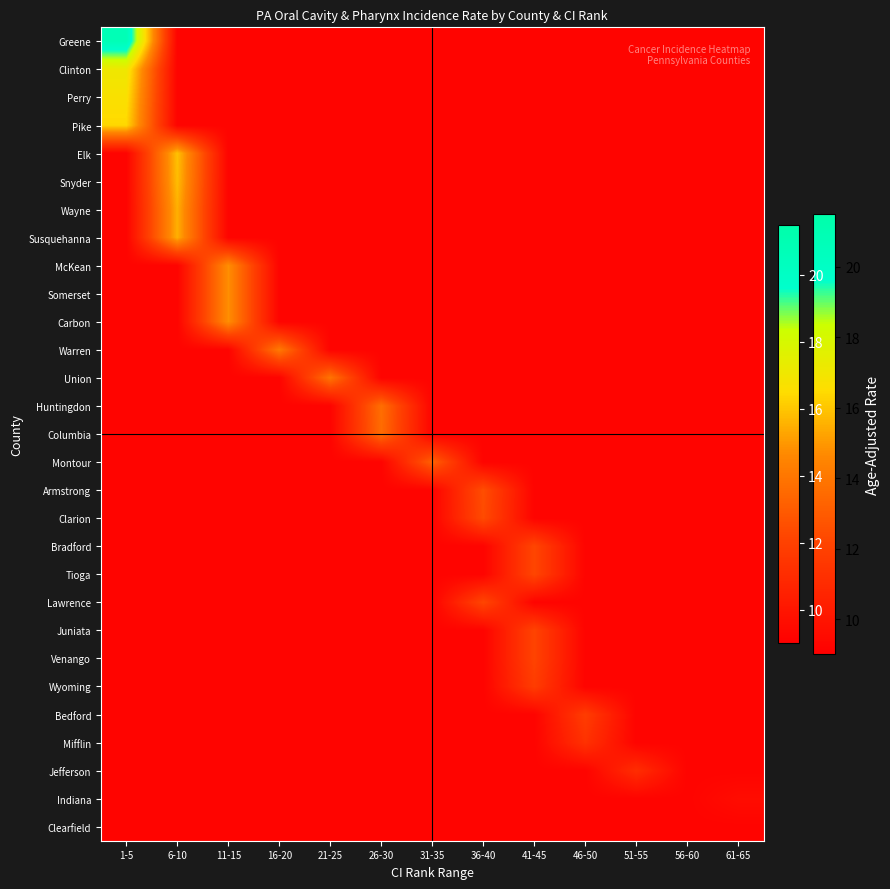

Between 21-25 and 41-45, which is larger?

21-25